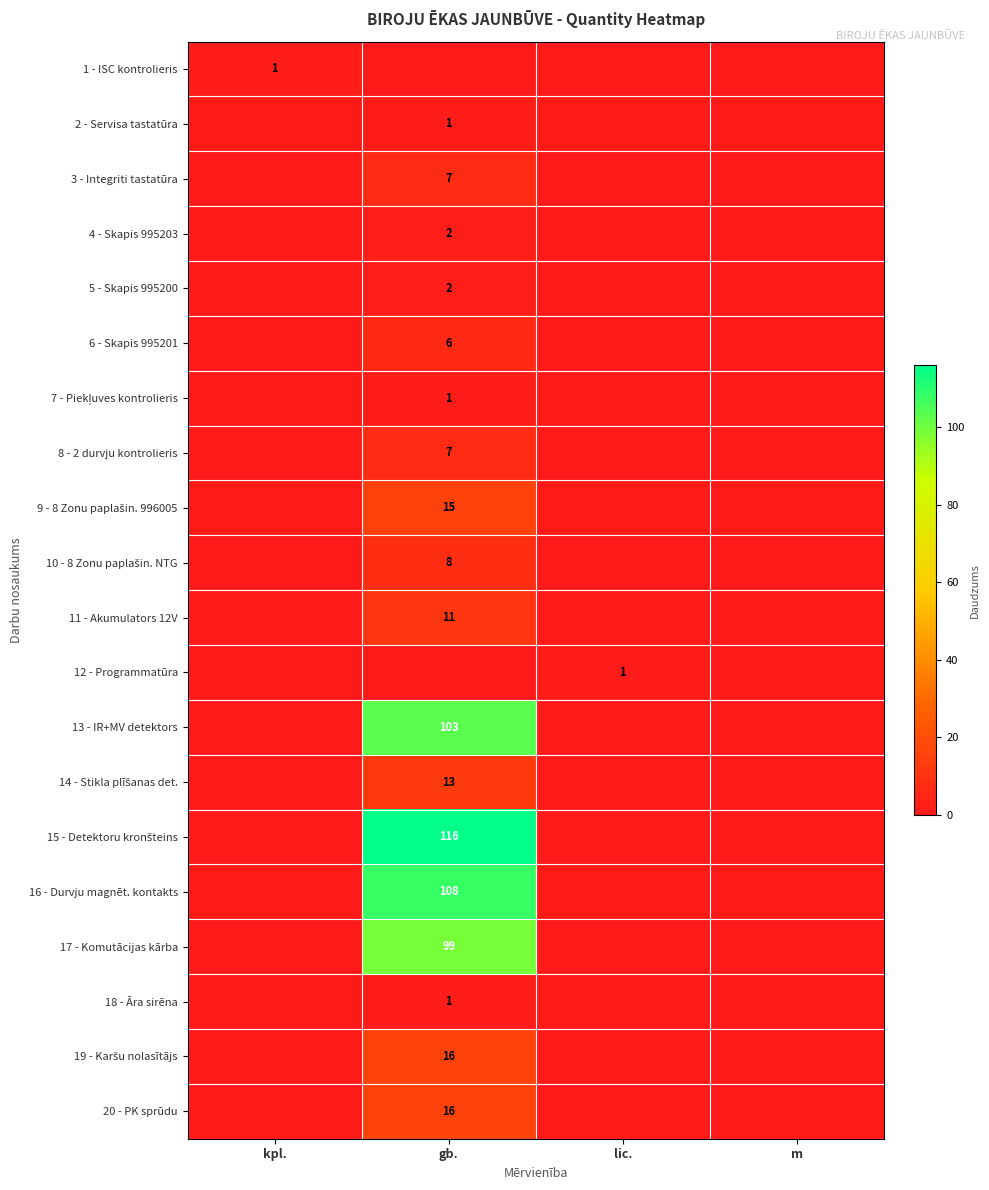

Which label corresponds to the smallest value in the chart?

gb.